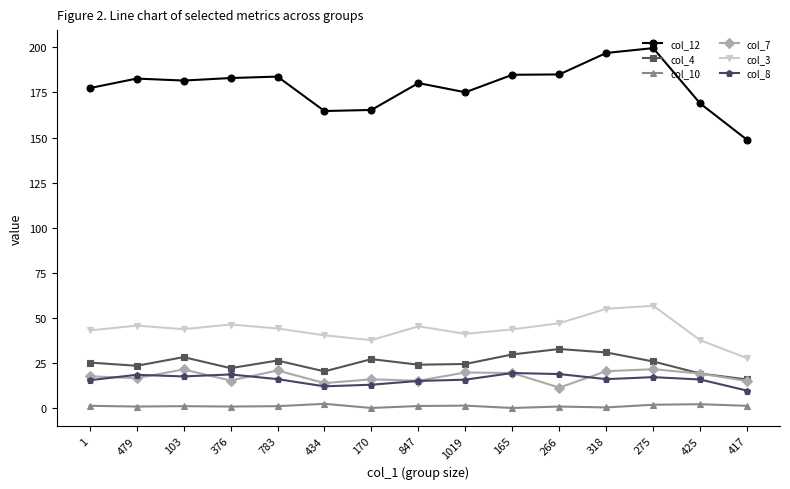

Which series has the widest spread of values?

col_12